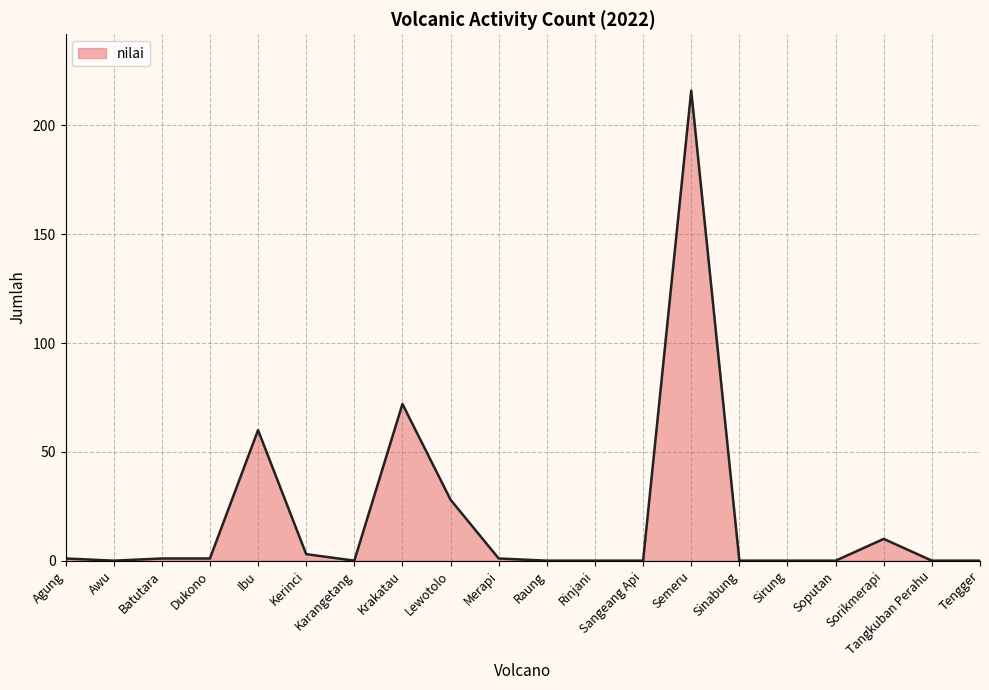

What is the difference between the second highest and second lowest values?

72